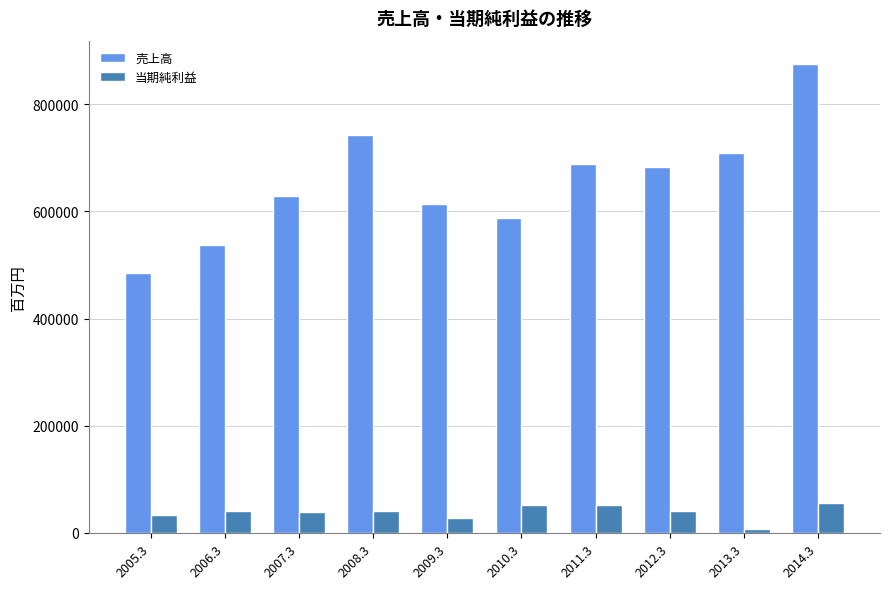

The value of 売上高 at 2008.3 is 337067. True or false?

False